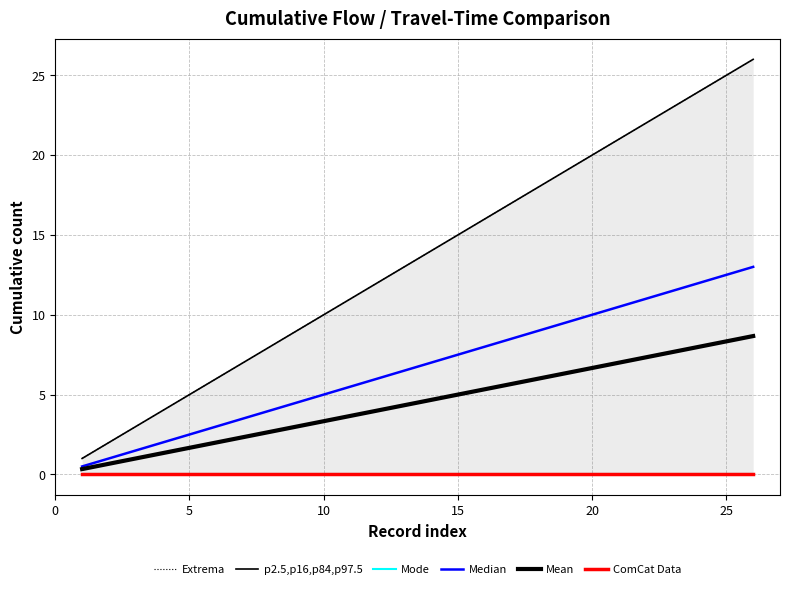

List the series in order of their peak value, highest first.

p2.5,p16,p84,p97.5, Median, Mean, Extrema, Mode, ComCat Data